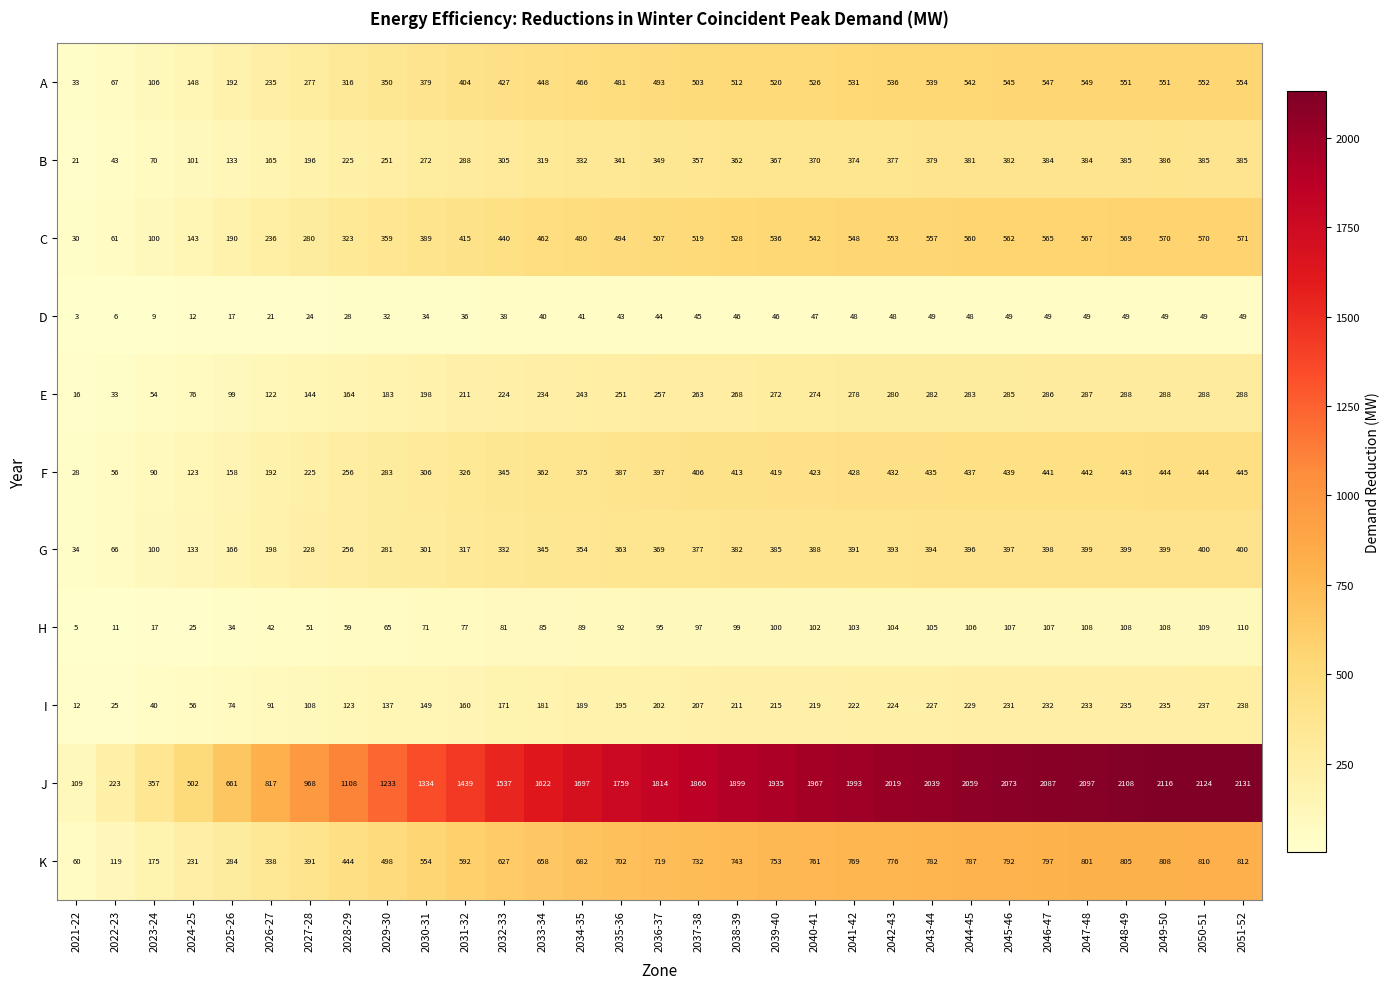

What is the difference between the maximum and minimum values in the C series?

541